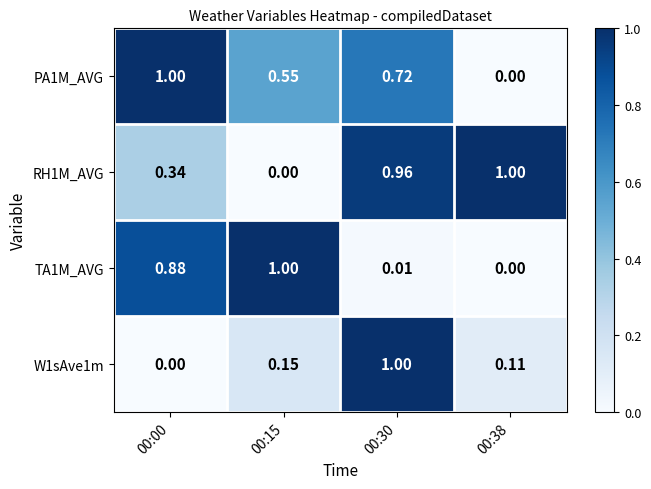

Is the value of RH1M_AVG at 00:00 greater than the value of PA1M_AVG at 00:38?

Yes